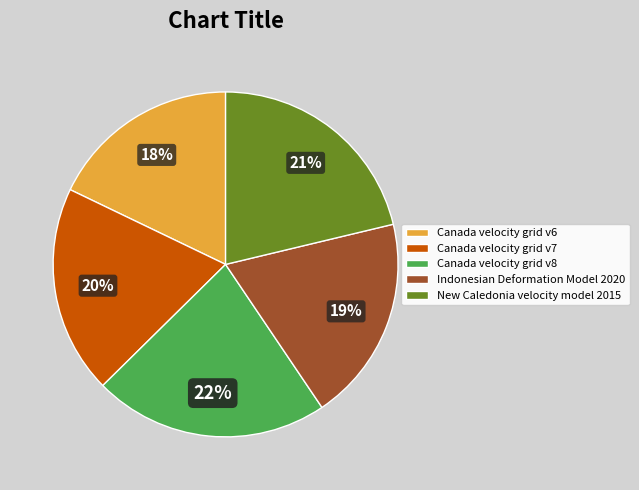

Is there any slice that represents more than half of the pie?

No